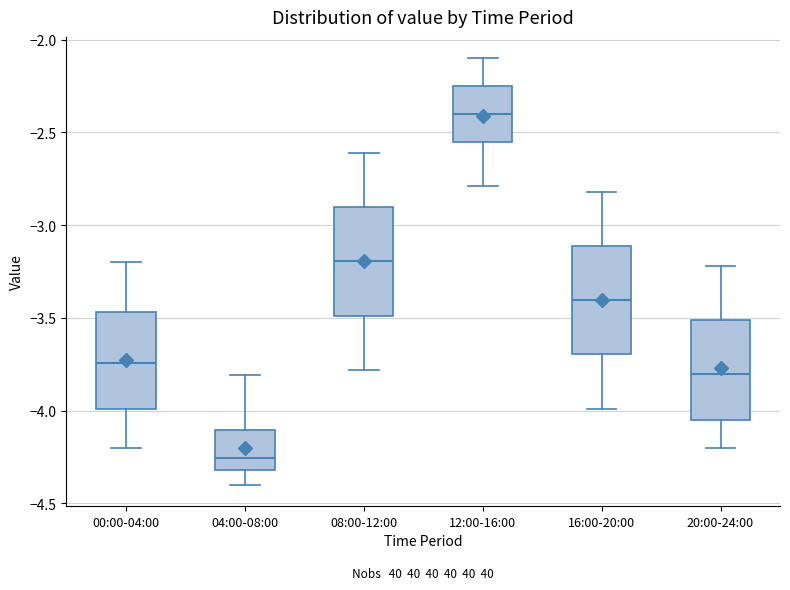

Reading left to right, read every box against the y-axis: the position of its median line, the range the box covers, and the ends of its whiskers. The values are not printed on the chart, so give them approximately, as read against the axis.

00:00-04:00: median -3.75, box -4.00 to -3.45, whiskers -4.20 to -3.20
04:00-08:00: median -4.25, box -4.30 to -4.10, whiskers -4.40 to -3.80
08:00-12:00: median -3.20, box -3.50 to -2.90, whiskers -3.80 to -2.60
12:00-16:00: median -2.40, box -2.55 to -2.25, whiskers -2.80 to -2.10
16:00-20:00: median -3.40, box -3.70 to -3.10, whiskers -4.00 to -2.80
20:00-24:00: median -3.80, box -4.05 to -3.50, whiskers -4.20 to -3.20